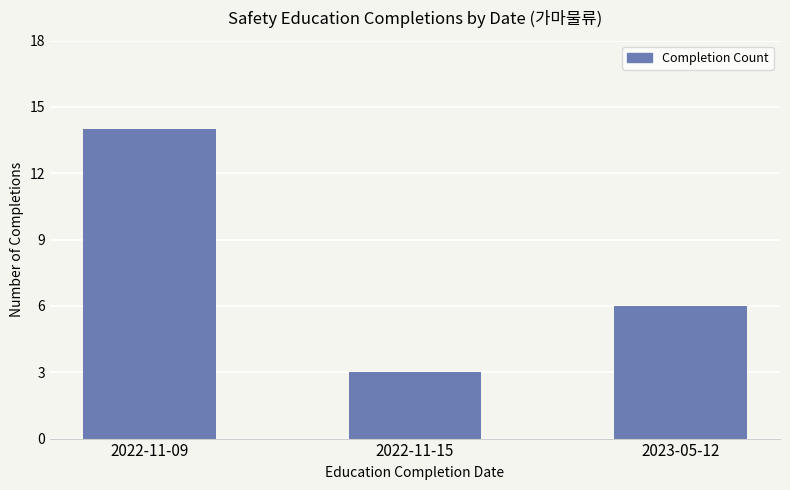

How many data points does each series have?

3